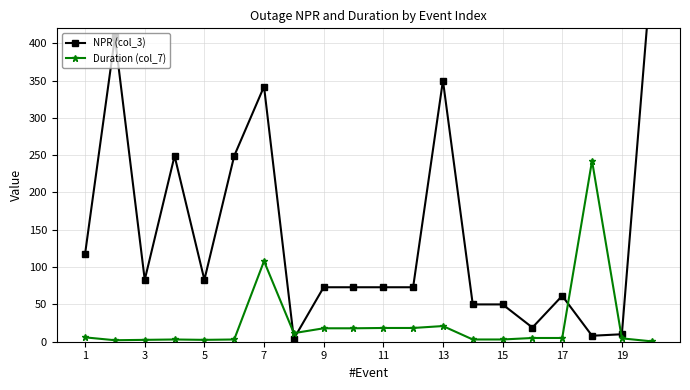

What is the value of the NPR (col_3) point at the 13th from the left?

350.0